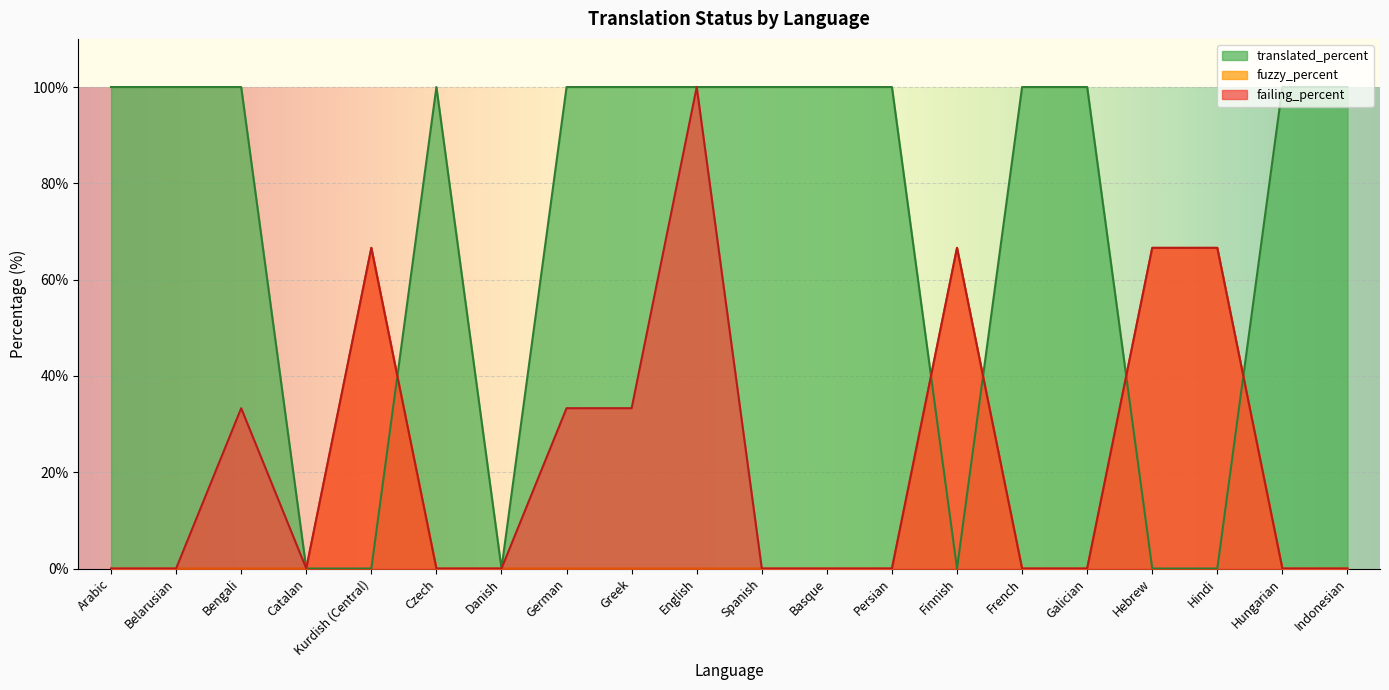

Reading left to right, list all the values displayed in this chart.

translated_percent: Arabic=100.0	Belarusian=100.0	Bengali=100.0	Catalan=0.0	Kurdish (Central)=0.0	Czech=100.0	Danish=0.0	German=100.0	Greek=100.0	English=100.0	Spanish=100.0	Basque=100.0	Persian=100.0	Finnish=0.0	French=100.0	Galician=100.0	Hebrew=0.0	Hindi=0.0	Hungarian=100.0	Indonesian=100.0
fuzzy_percent: Arabic=0.0	Belarusian=0.0	Bengali=0.0	Catalan=0.0	Kurdish (Central)=66.6	Czech=0.0	Danish=0.0	German=0.0	Greek=0.0	English=0.0	Spanish=0.0	Basque=0.0	Persian=0.0	Finnish=66.6	French=0.0	Galician=0.0	Hebrew=66.6	Hindi=66.6	Hungarian=0.0	Indonesian=0.0
failing_percent: Arabic=0.0	Belarusian=0.0	Bengali=33.3	Catalan=0.0	Kurdish (Central)=66.6	Czech=0.0	Danish=0.0	German=33.3	Greek=33.3	English=100.0	Spanish=0.0	Basque=0.0	Persian=0.0	Finnish=66.6	French=0.0	Galician=0.0	Hebrew=66.6	Hindi=66.6	Hungarian=0.0	Indonesian=0.0